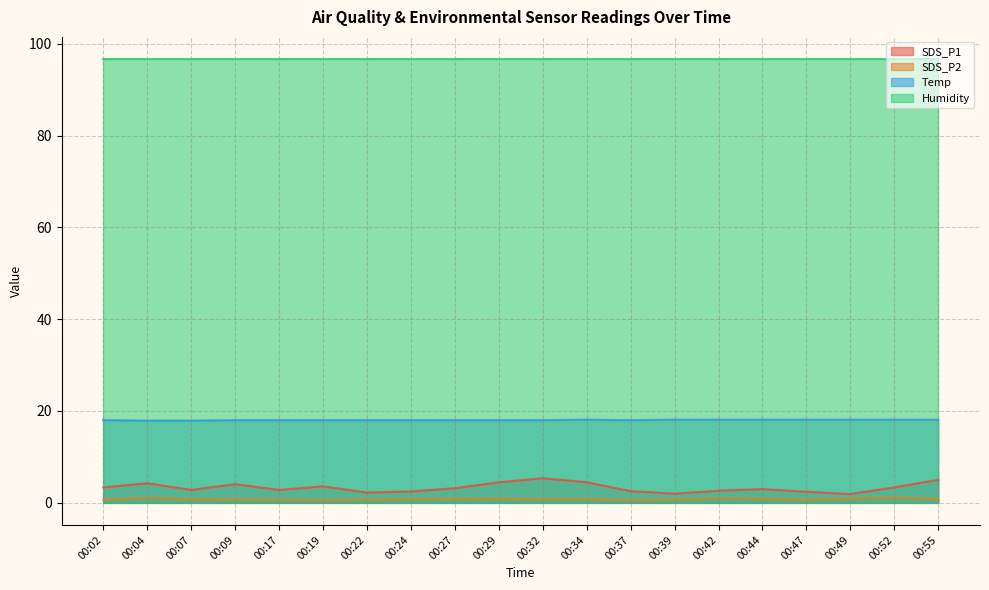

At how many categories does at least one series exceed 11?

20